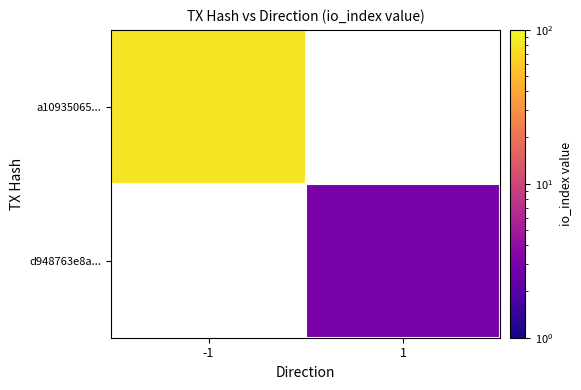

At -1, list the series in order from largest to smallest.

a10935065..., d948763e8a...